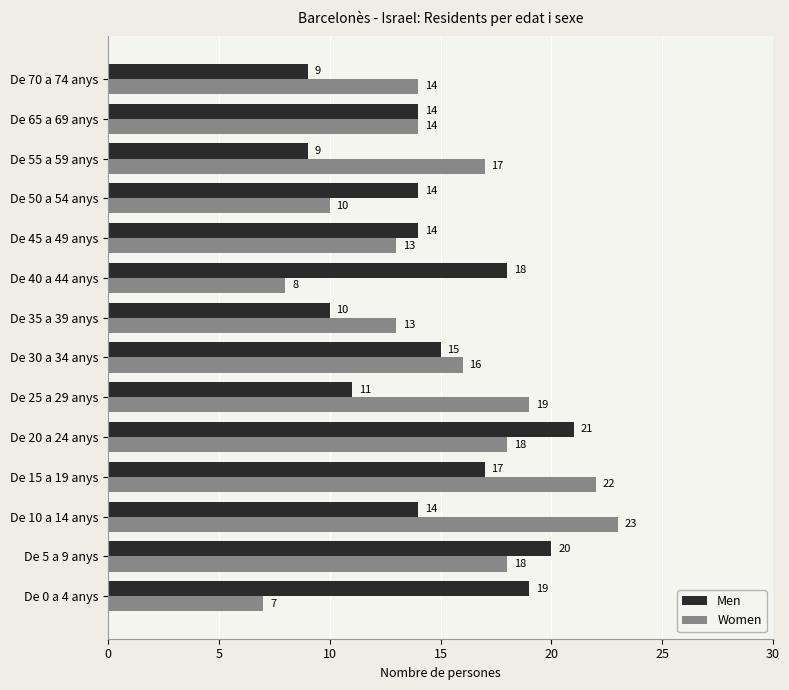

How many data points does each series have?

14